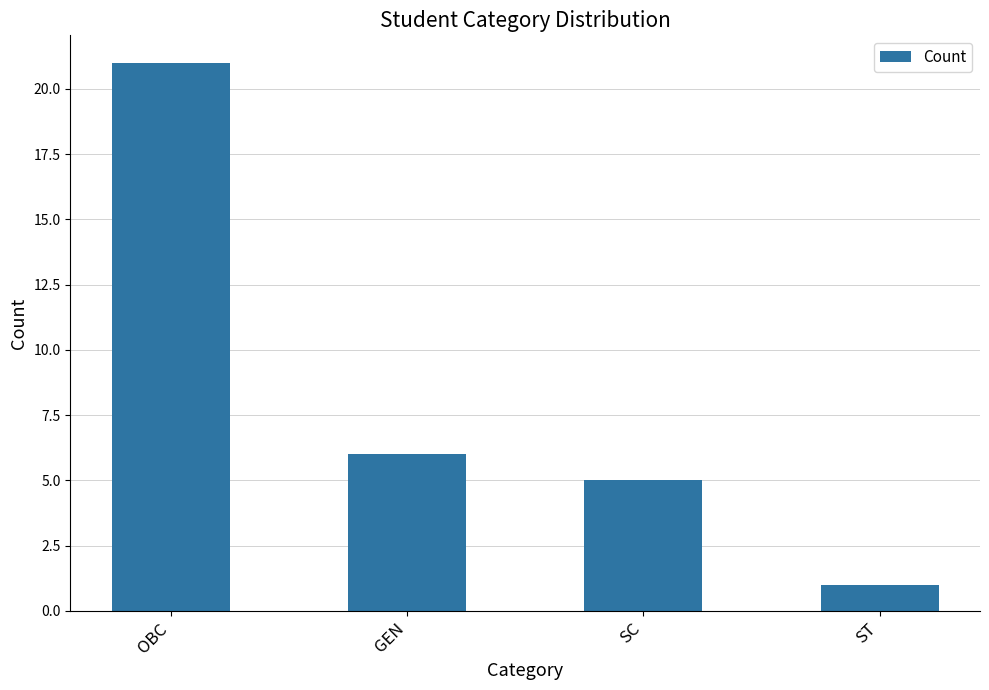

Rank the categories by value from highest to lowest.

OBC, GEN, SC, ST